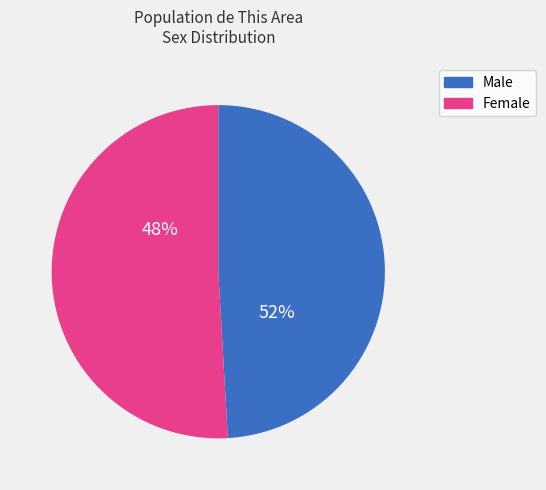

To the nearest percent, what is the average slice percentage?

50%